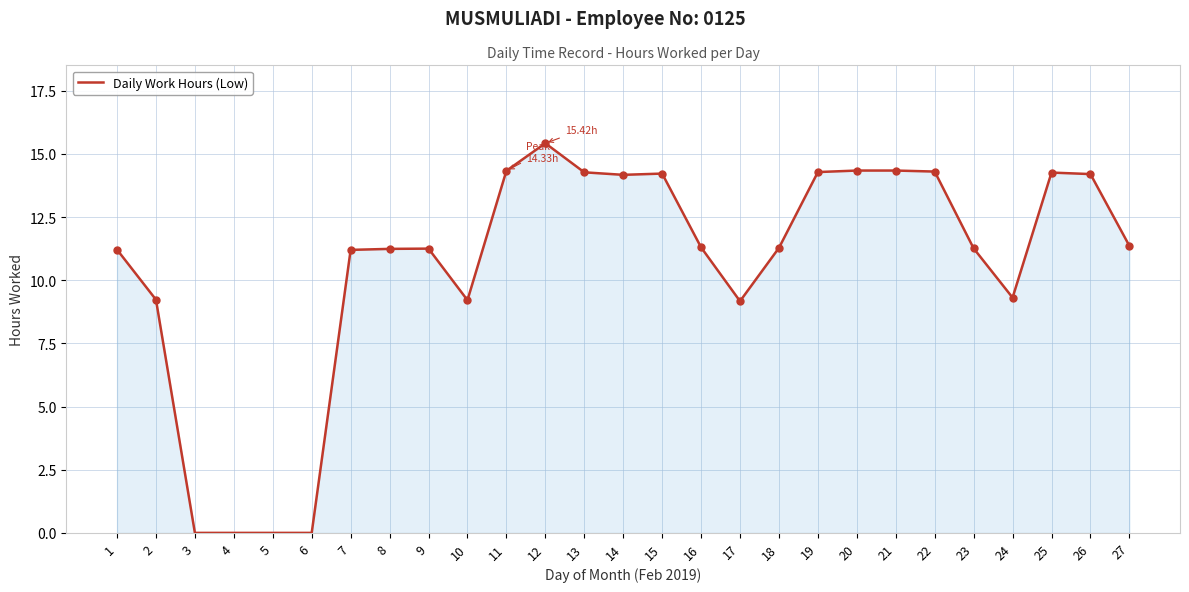

What is the ratio of the value at 17 to the value at 27?

0.8